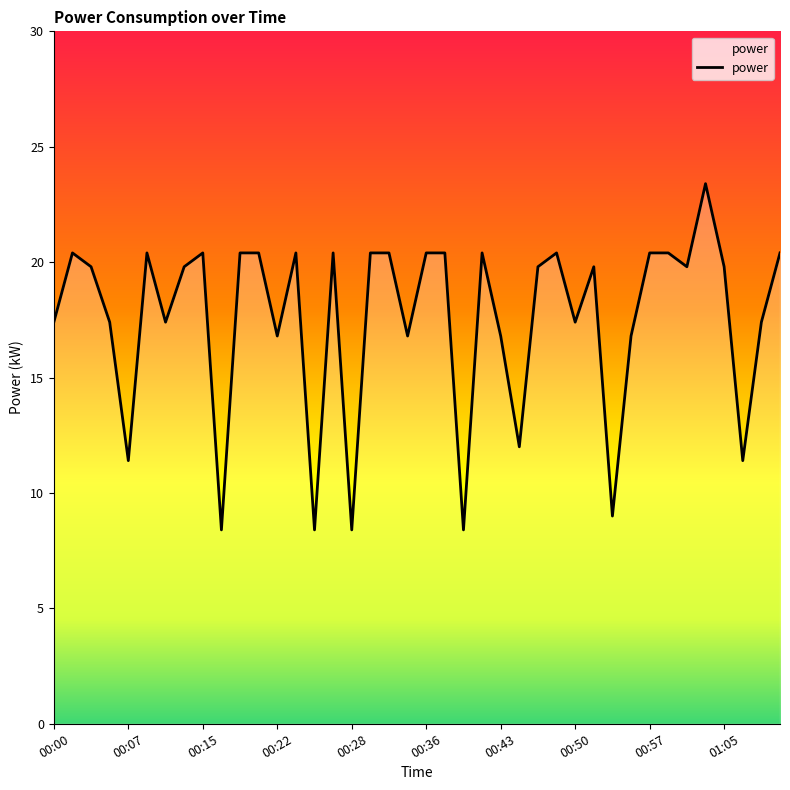

What is the difference between the maximum and minimum values?

15.0